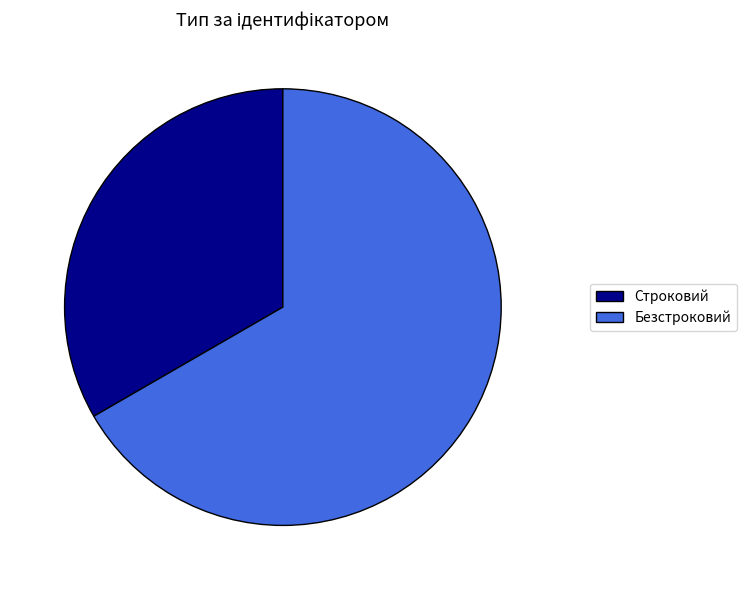

Between Строковий and Безстроковий, which is larger?

Безстроковий